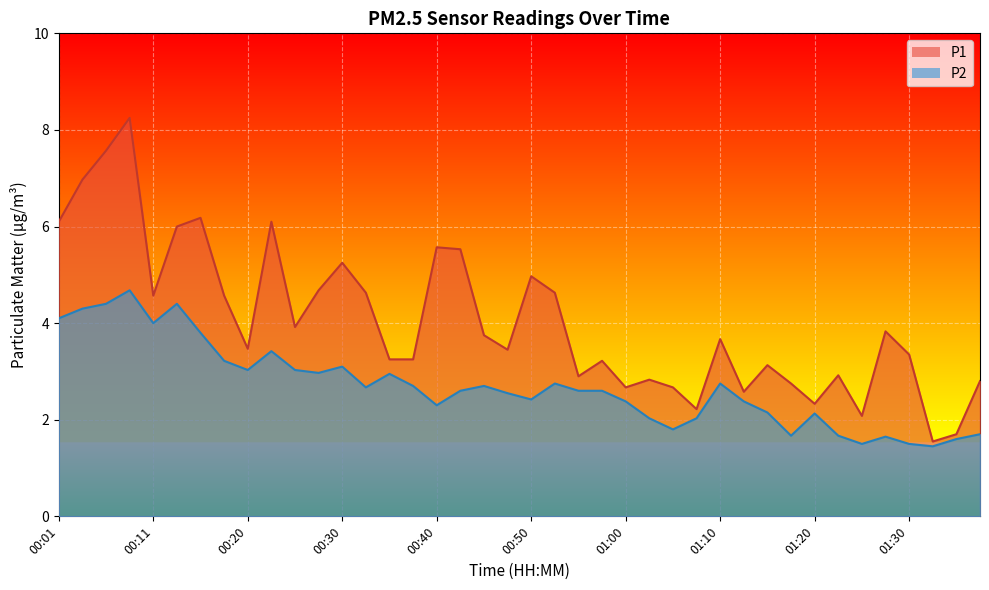

True or false: P1 and P2 intersect in this chart.

False